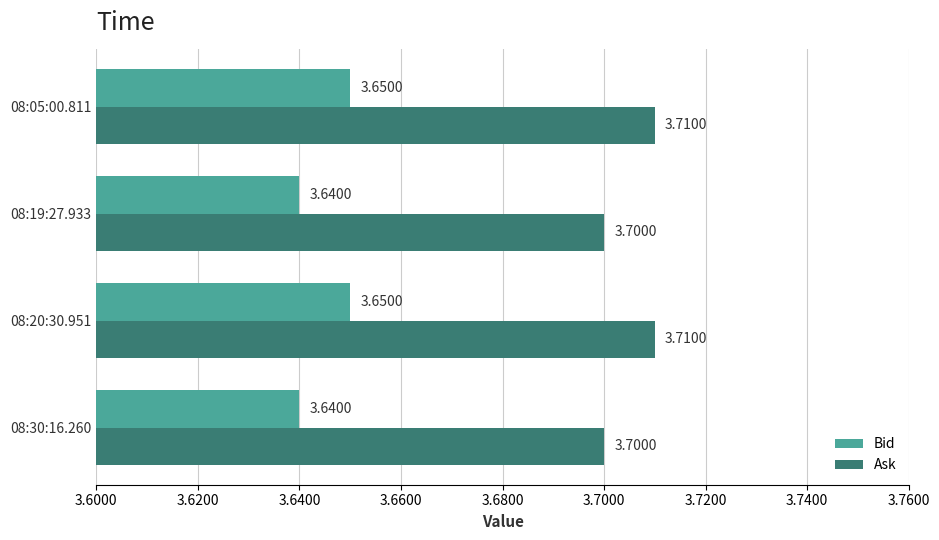

Count the Ask values in the range 3 to 4.

4